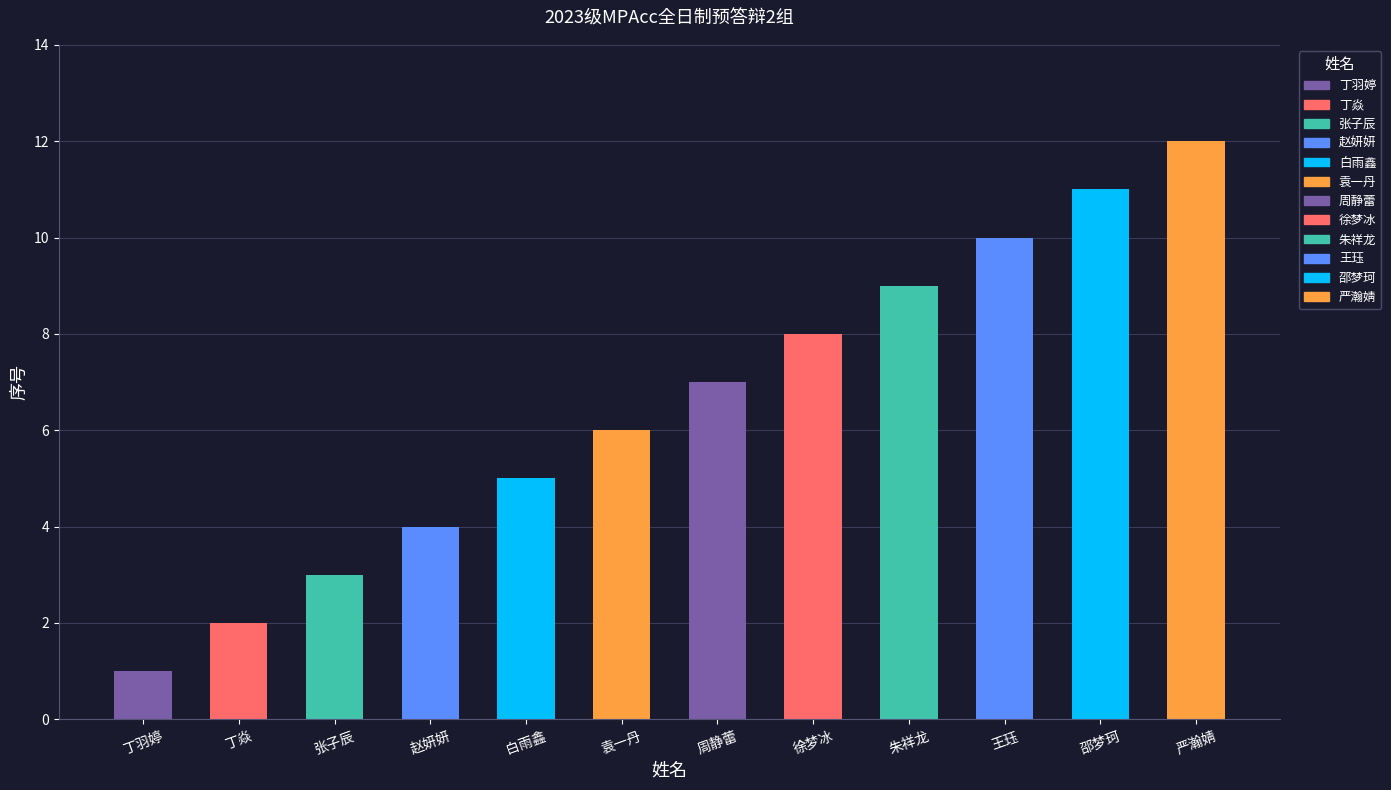

At which label does the data first exceed 7?

徐梦冰